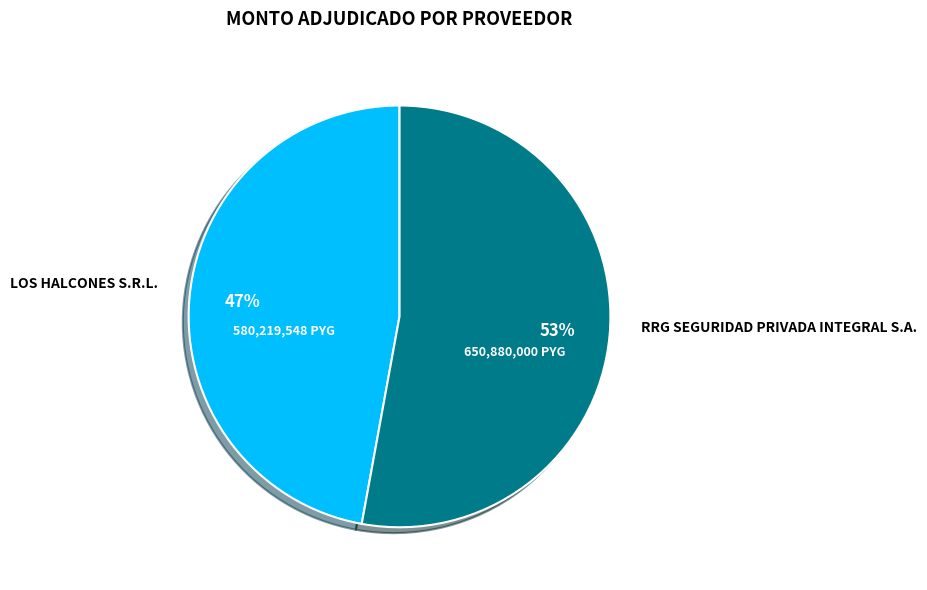

To the nearest percent, what is the average slice percentage?

50%